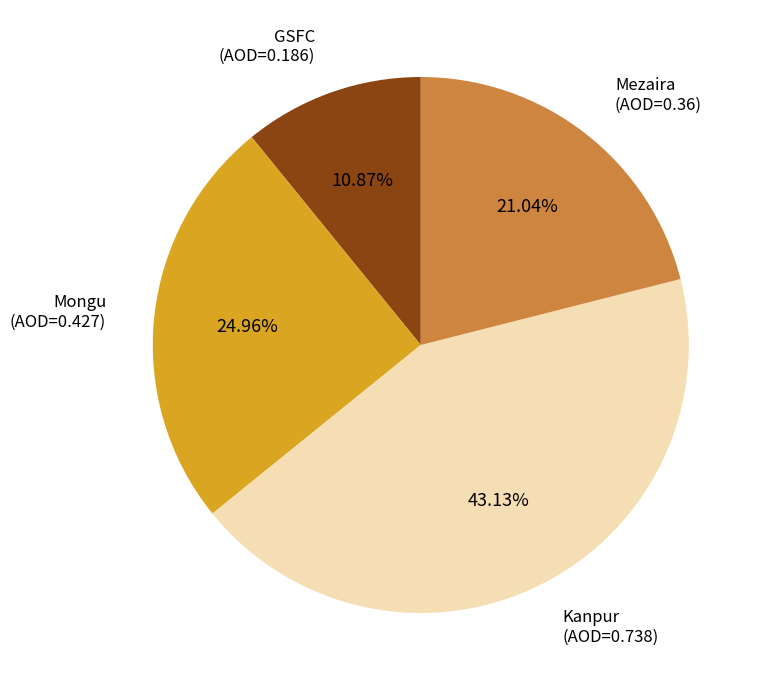

Is there any slice that represents more than half of the pie?

No